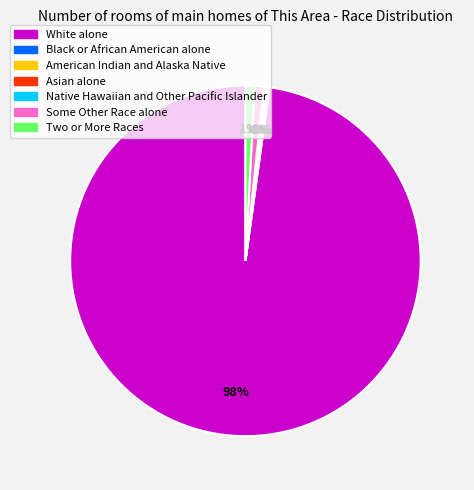

What percentage is the Two or More Races slice, to the nearest percent?

1%